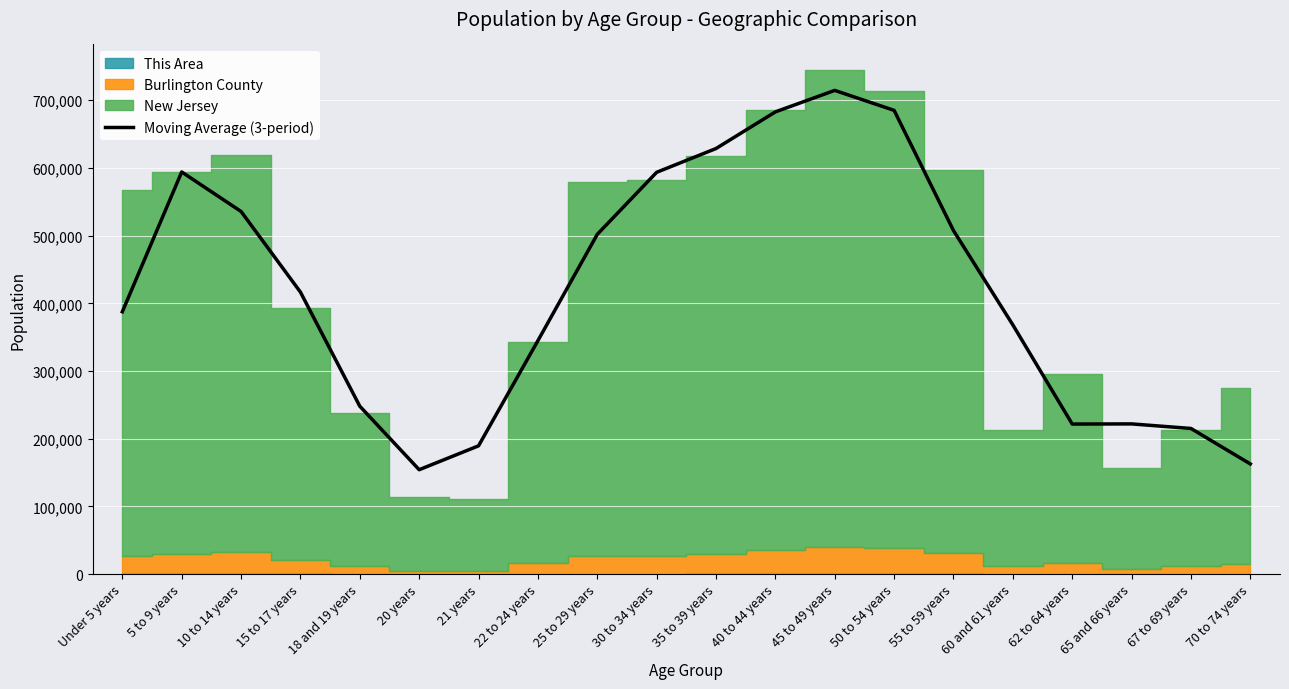

Reading left to right, extract all data points from this chart.

387573.7	594089.7	535719.0	416559.0	247969.3	154169.7	189461.0	344847.3	501944.3	593591.0	628708.7	682870.7	714610.3	685093.3	507497.0	368142.0	221638.0	221866.7	215117.3	162708.0